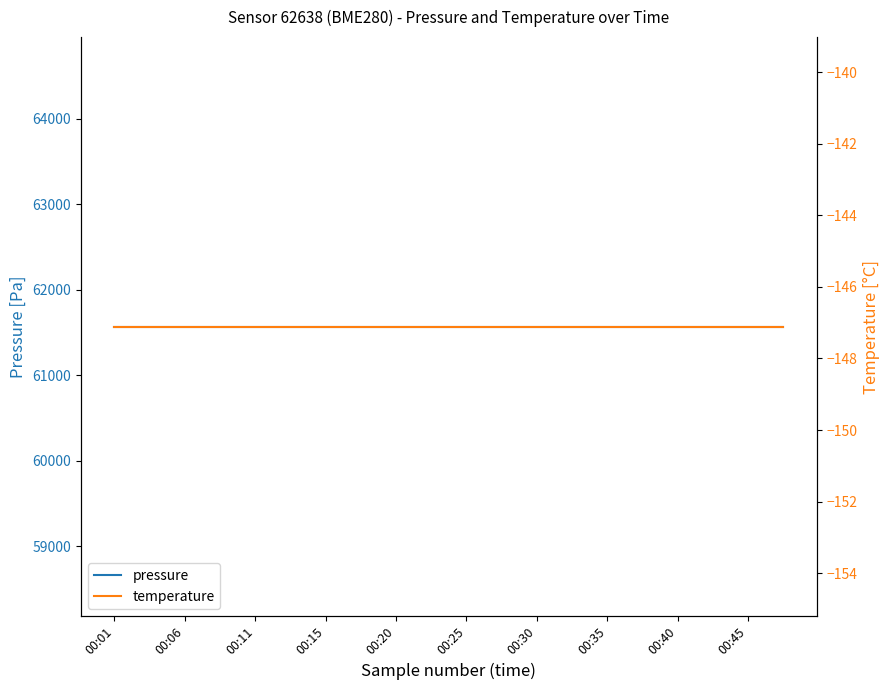

The temperature series shows -41.7 at 19. True or false?

False